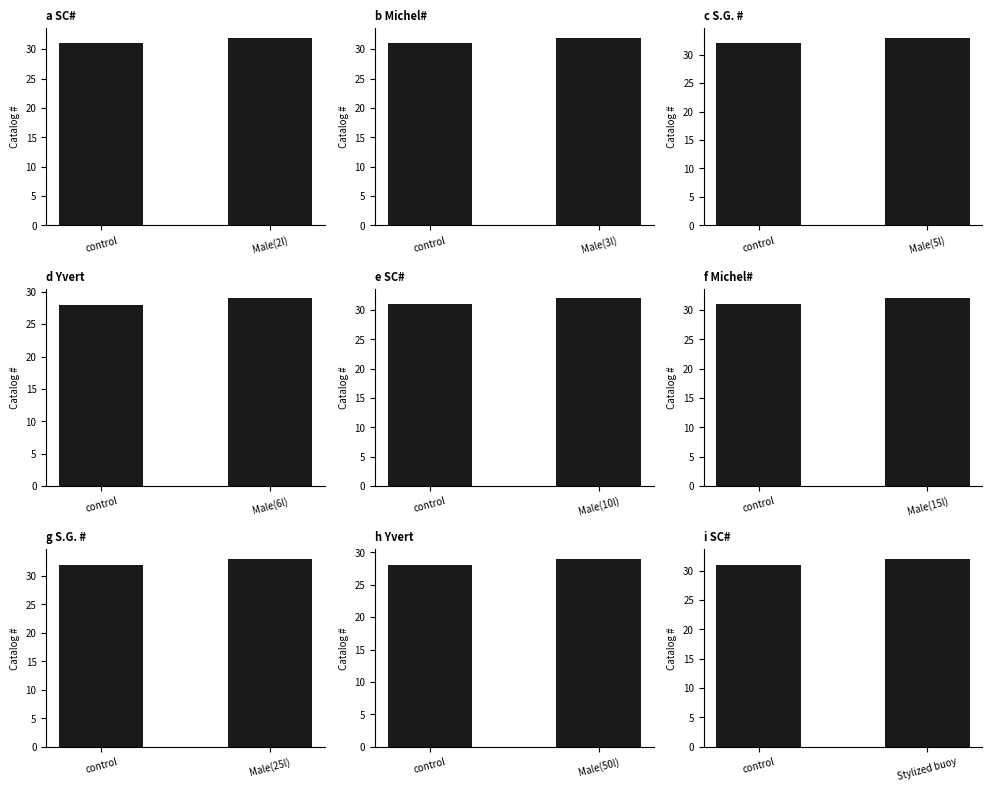

Reading right to left, list all the values displayed in this chart.

SC#: 32	31
Michel#: 32	31
S.G. #: 33	32
Yvert: 29	28